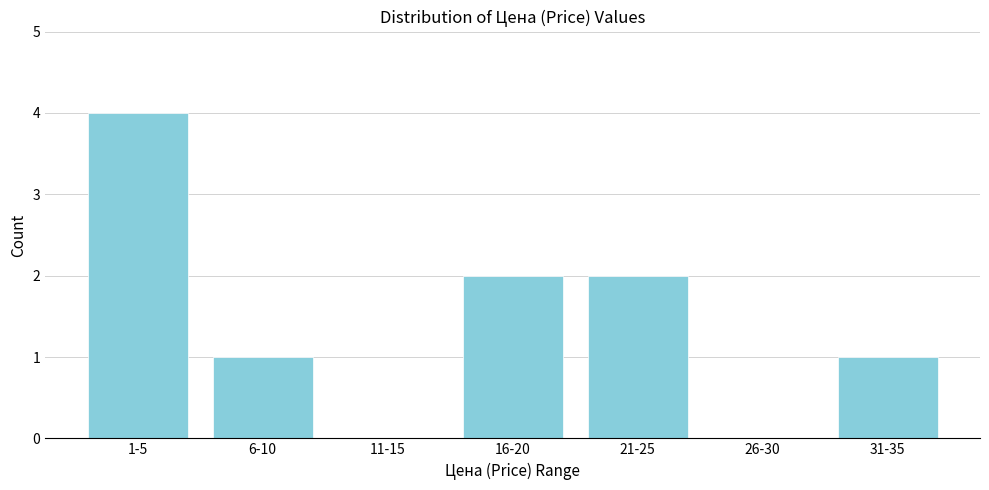

Reading right to left, what are all the values shown in this chart?

31-35=1	26-30=0	21-25=2	16-20=2	11-15=0	6-10=1	1-5=4